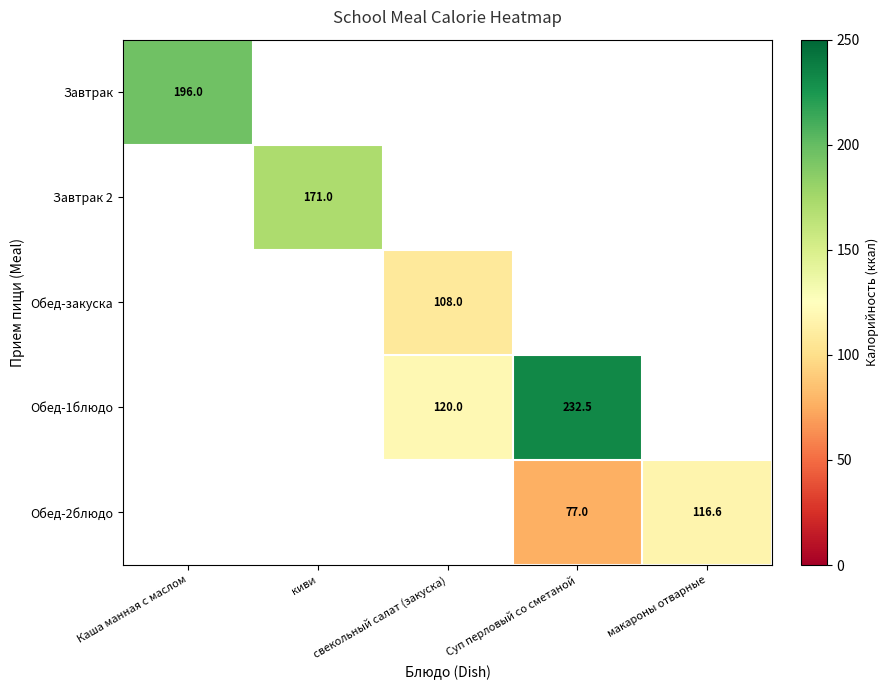

What is the greatest value displayed?

232.5